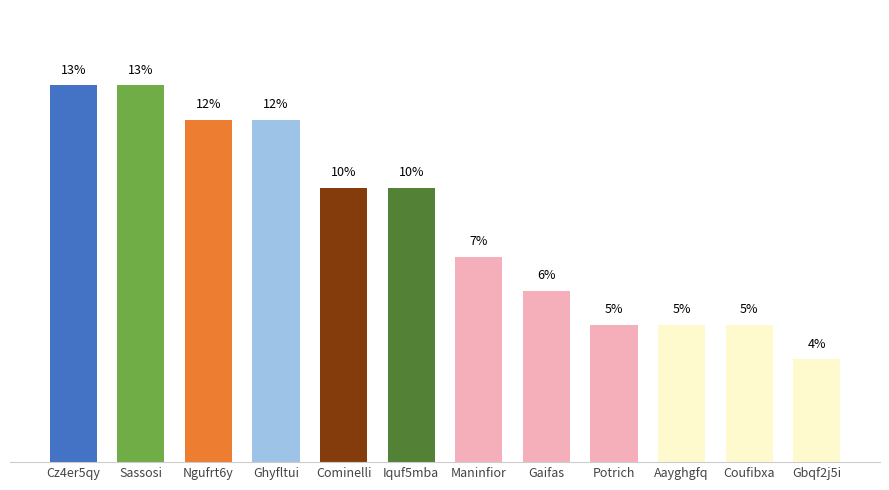

True or false: the data shows 6.4 at Cominelli.

False